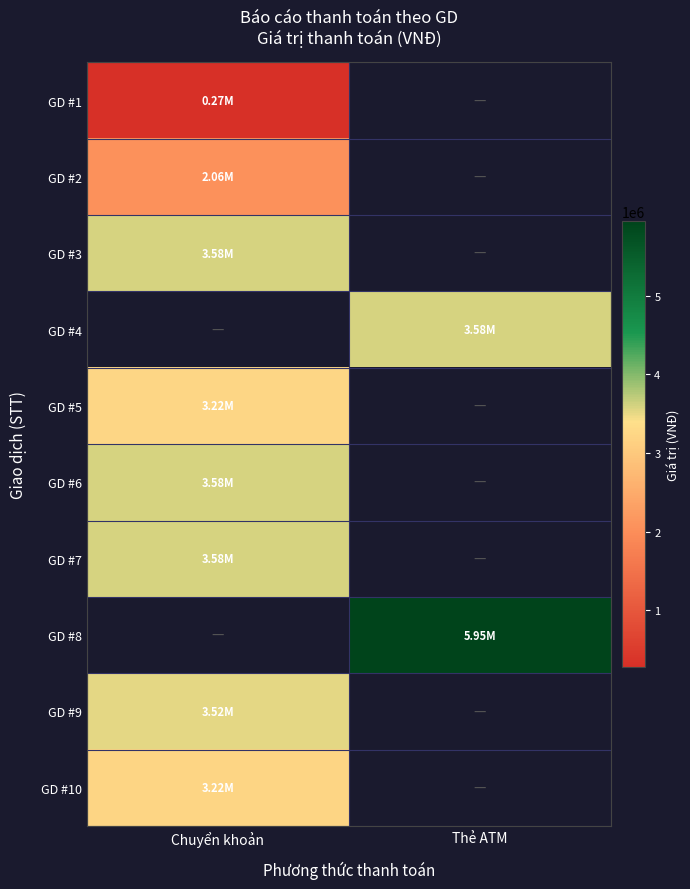

At which label does GD #1 reach its minimum?

Chuyển khoản